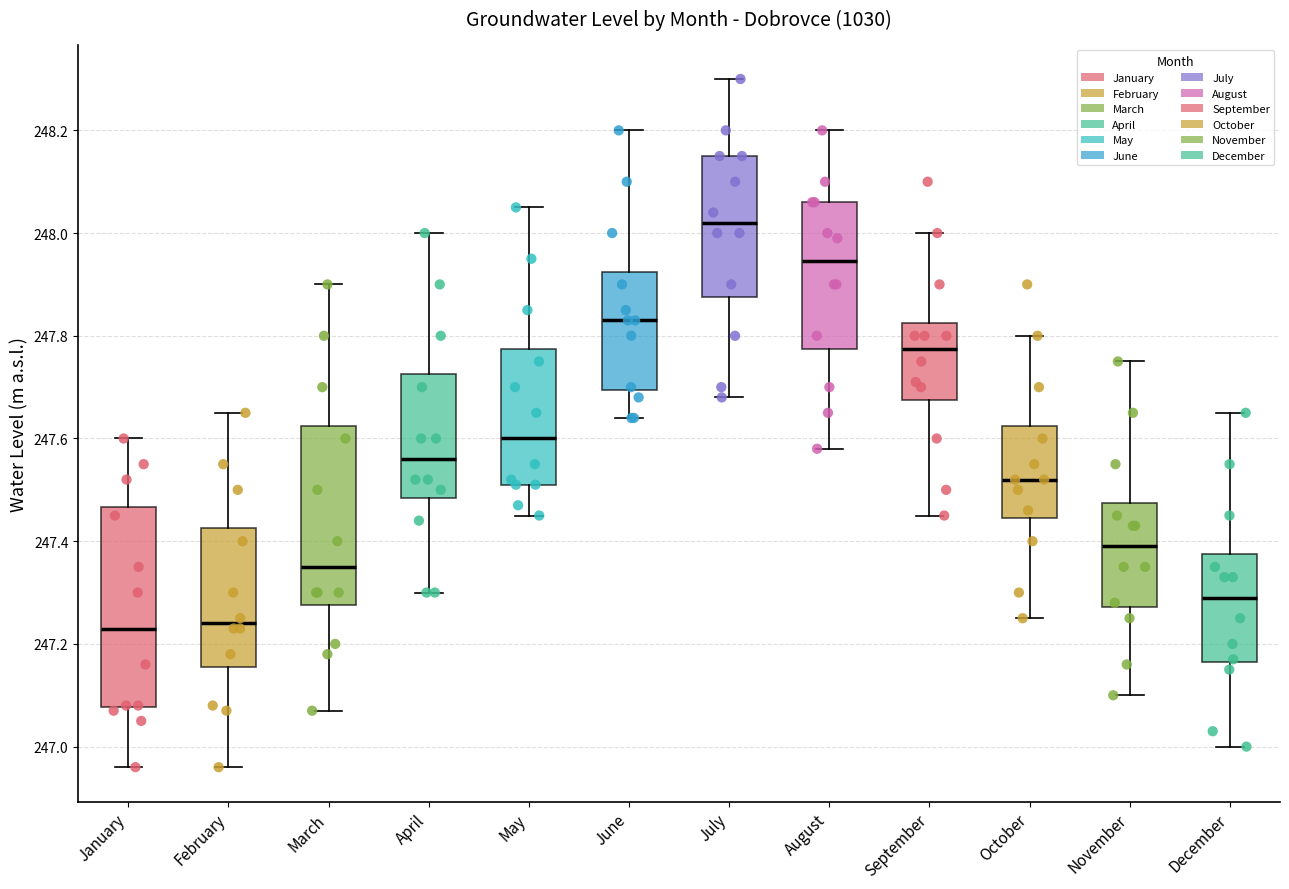

Which box is the tallest, from its lower edge to its upper edge?

January